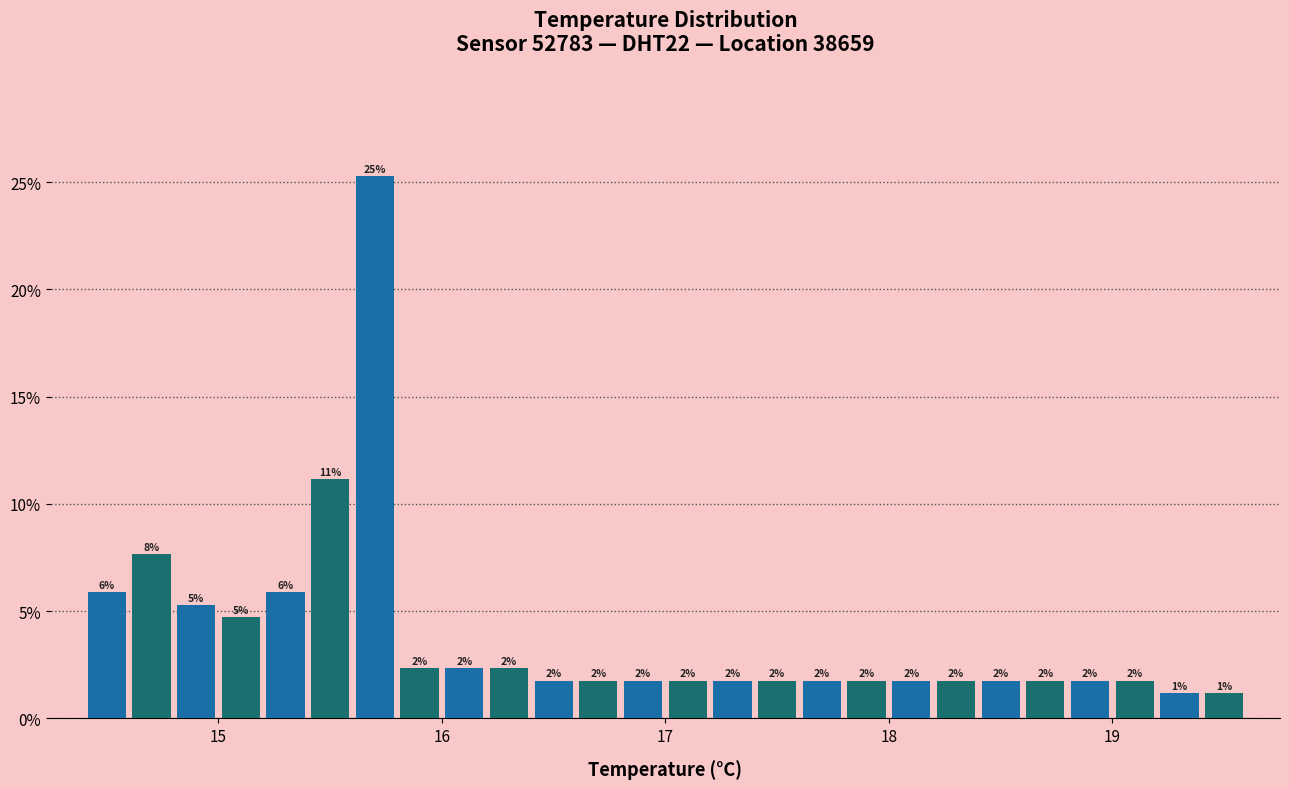

Read against the x-axis, roughly where is the centre of the tallest bar?

15.7